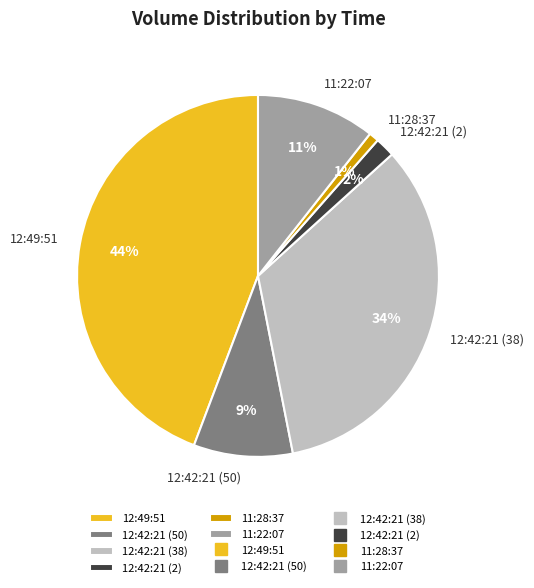

To the nearest percent, what portion does 12:42:21 (2) represent?

2%